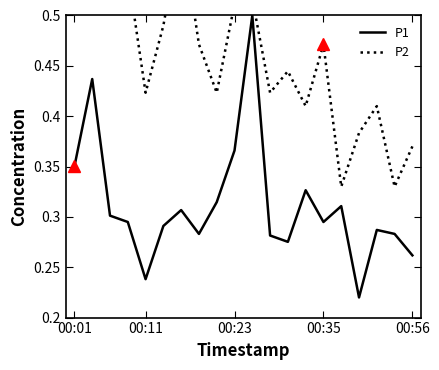

How many lines are shown in the chart?

2